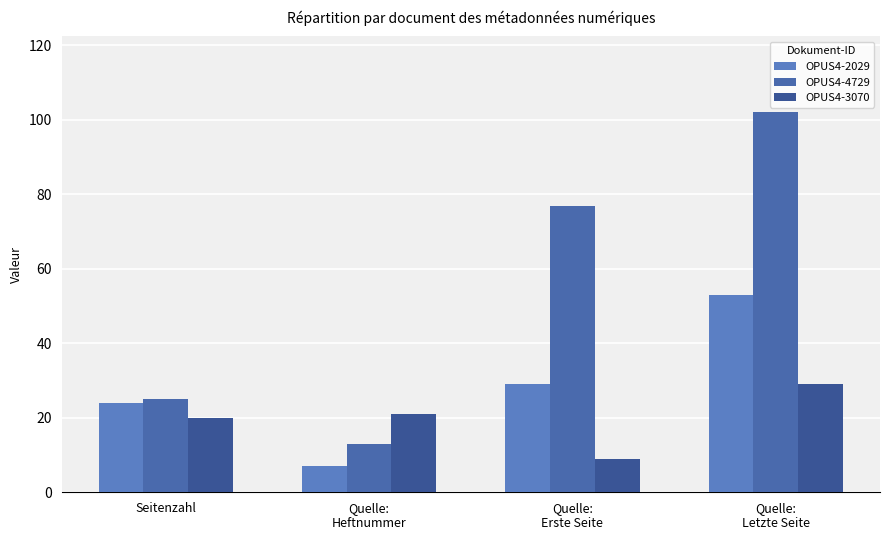

Is it true that OPUS4-2029 equals 79 at Quelle:
Letzte Seite?

False